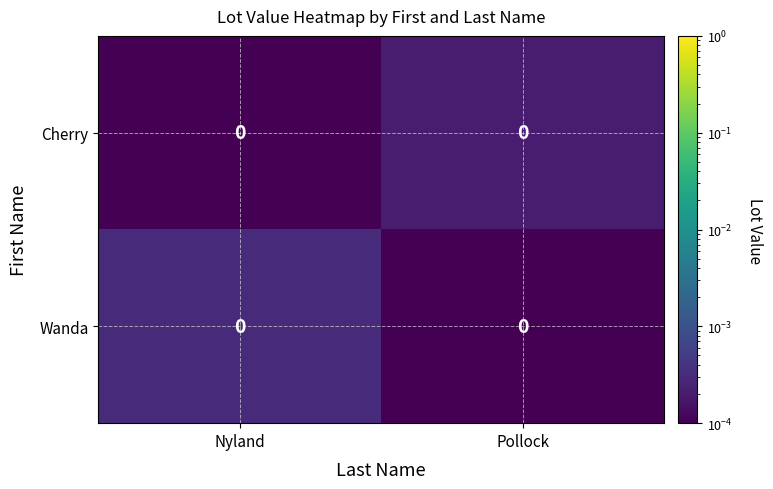

The Wanda series shows 0.0 at Nyland. True or false?

True